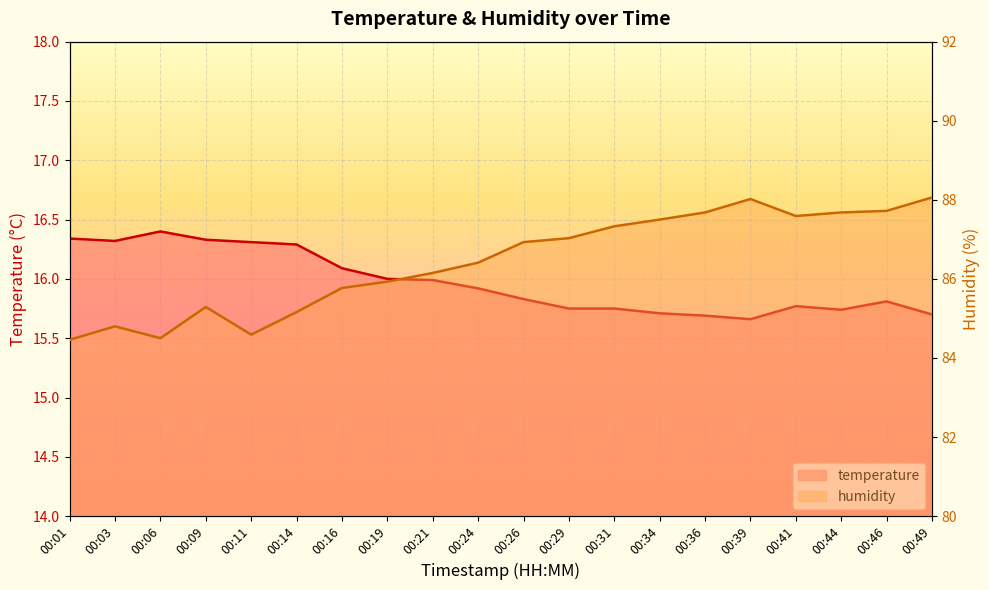

At how many categories does at least one series exceed 79?

20